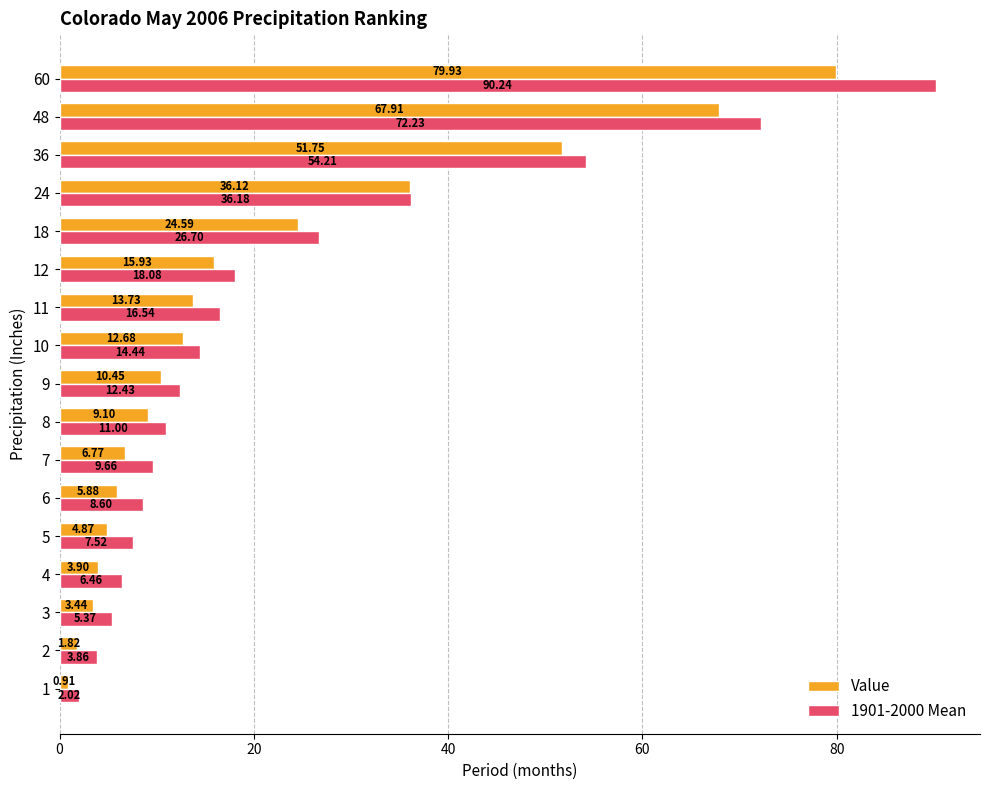

What is the sum of the Value values at 7 and 8?

15.9